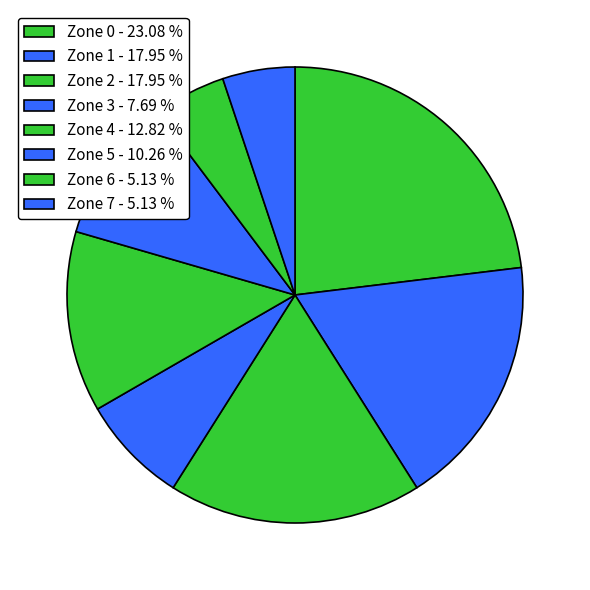

How many slices are in this pie chart?

8